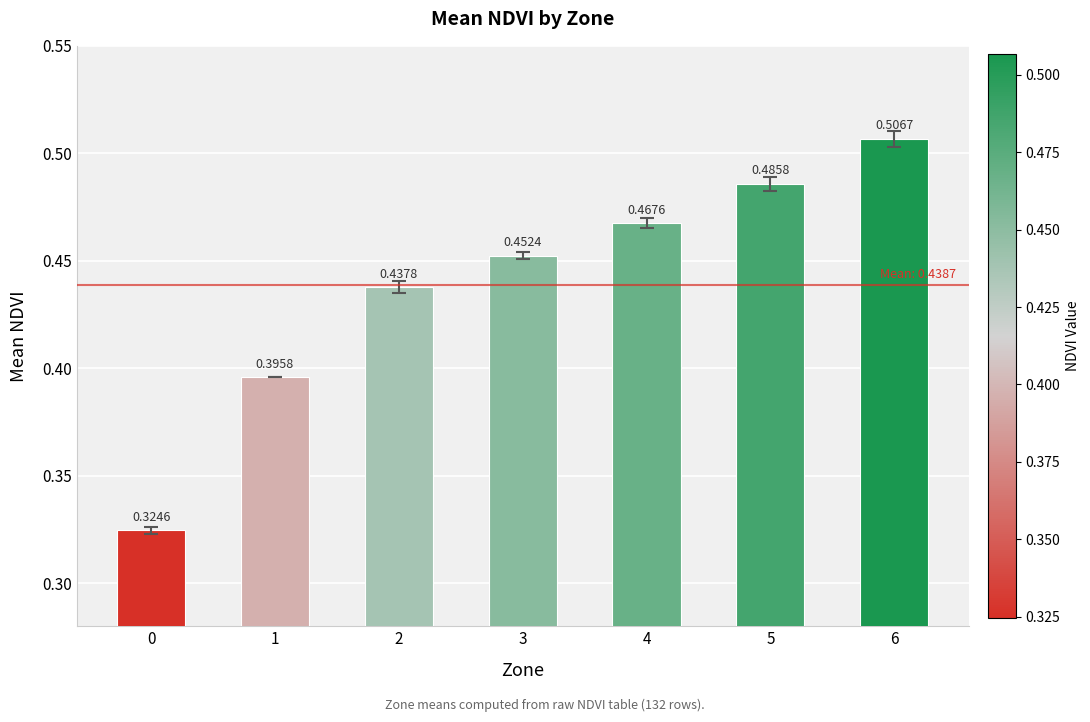

What is the sum of the values at 5 and 2?

0.9